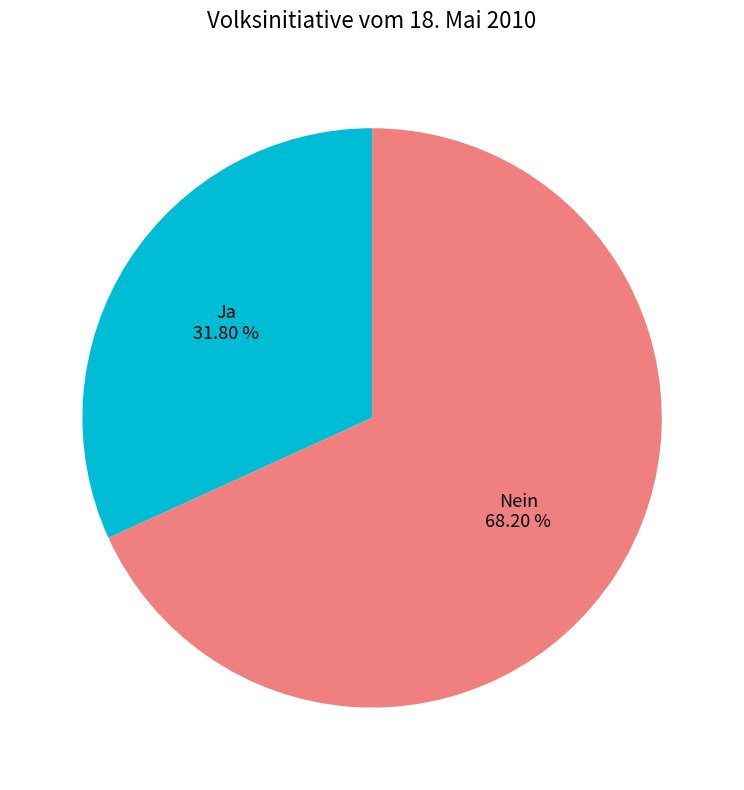

What is the total percentage of Nein and Ja?

100.0%